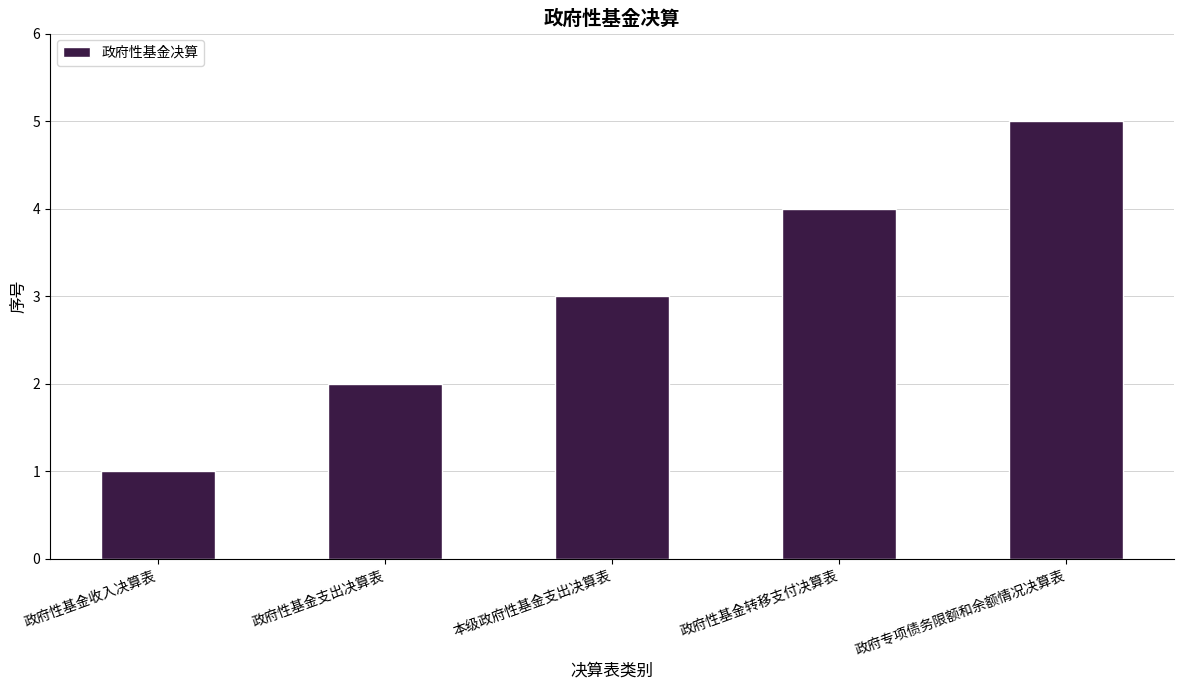

True or false: the data shows 3 at 本级政府性基金支出决算表.

True